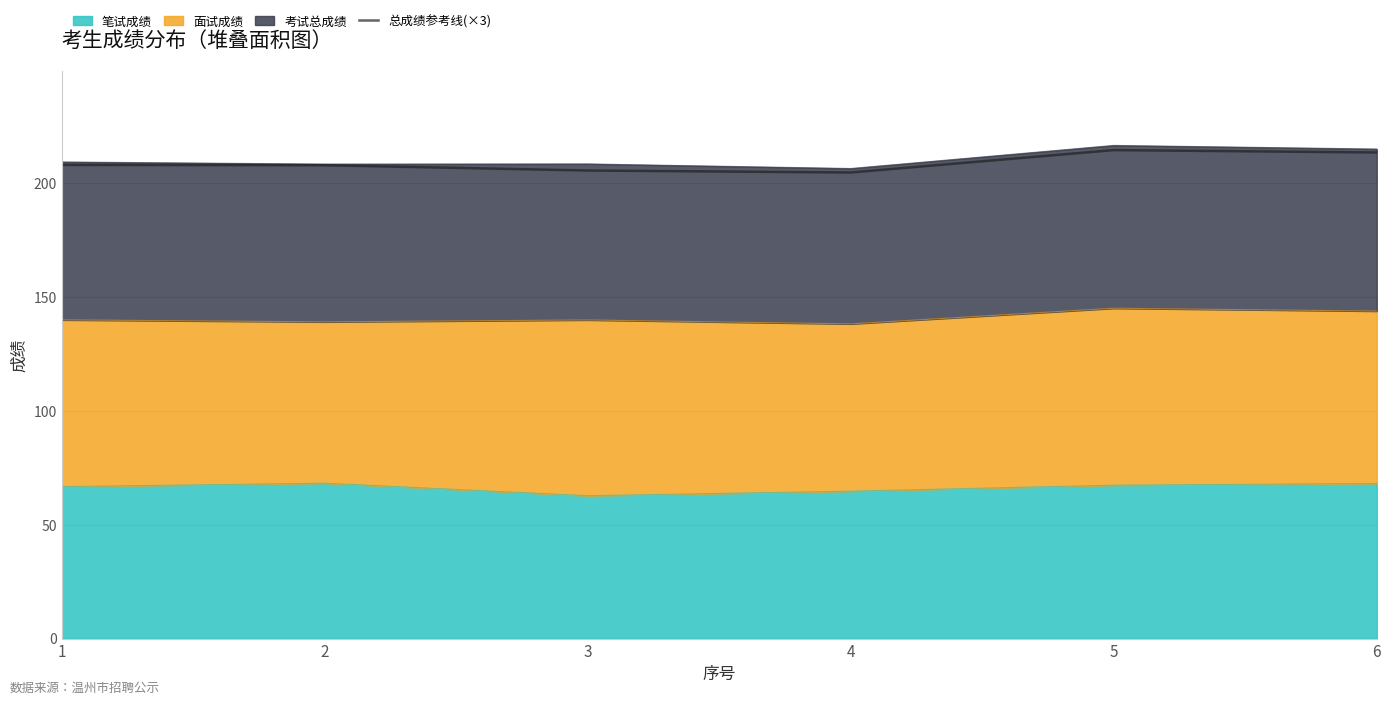

List the labels in order of value, largest first.

5, 6, 1, 2, 3, 4